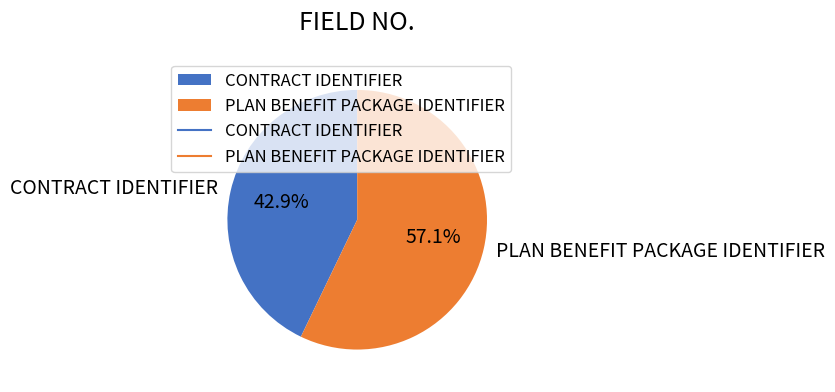

Which category has the biggest portion of the pie?

PLAN BENEFIT PACKAGE IDENTIFIER